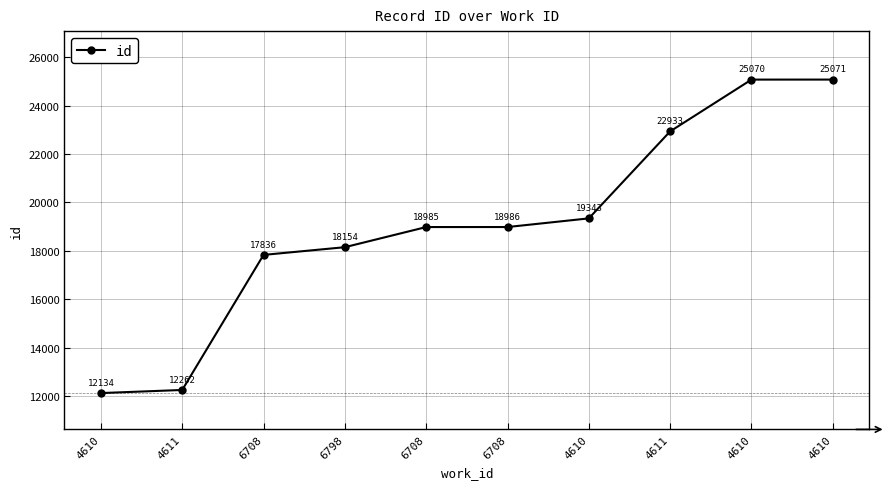

Count the number of data series in this chart.

1